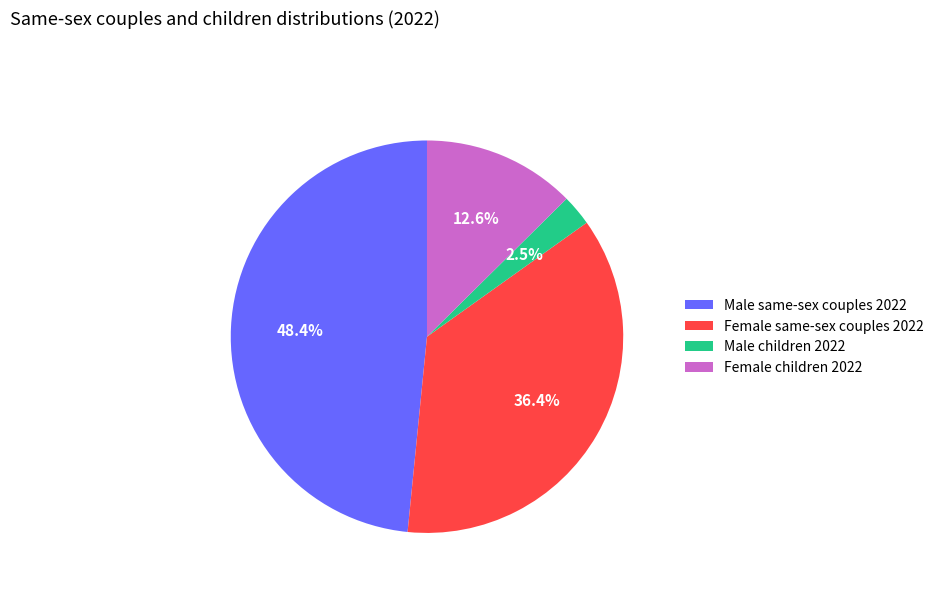

Is there any slice that represents more than half of the pie?

No